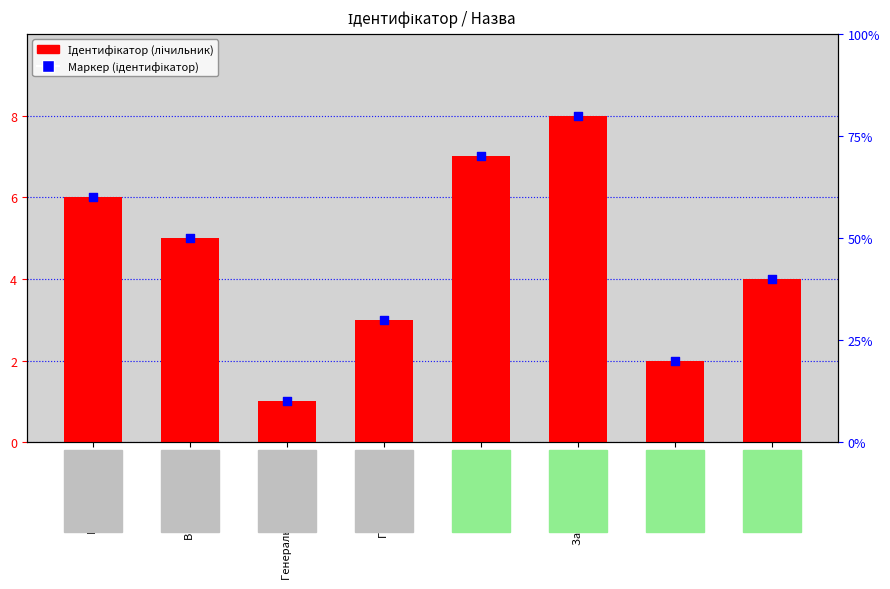

Which series reaches the maximum Y coordinate?

Ідентифікатор